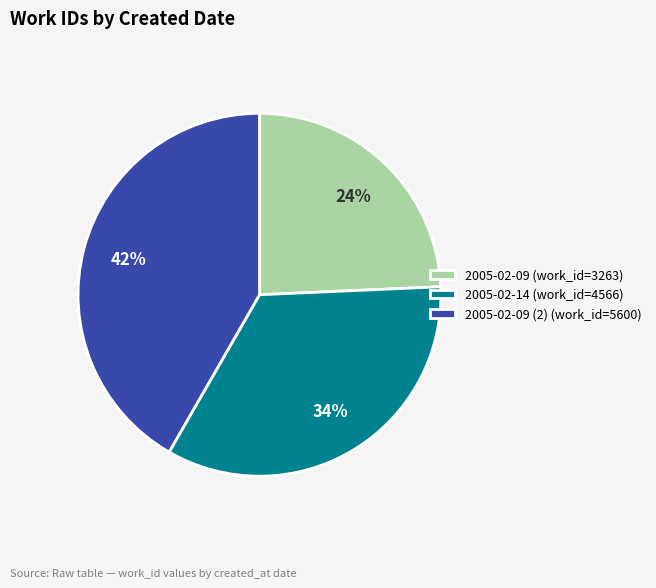

Combined, do 2005-02-09 (2) (work_id=5600) and 2005-02-14 (work_id=4566) account for over 50%?

Yes